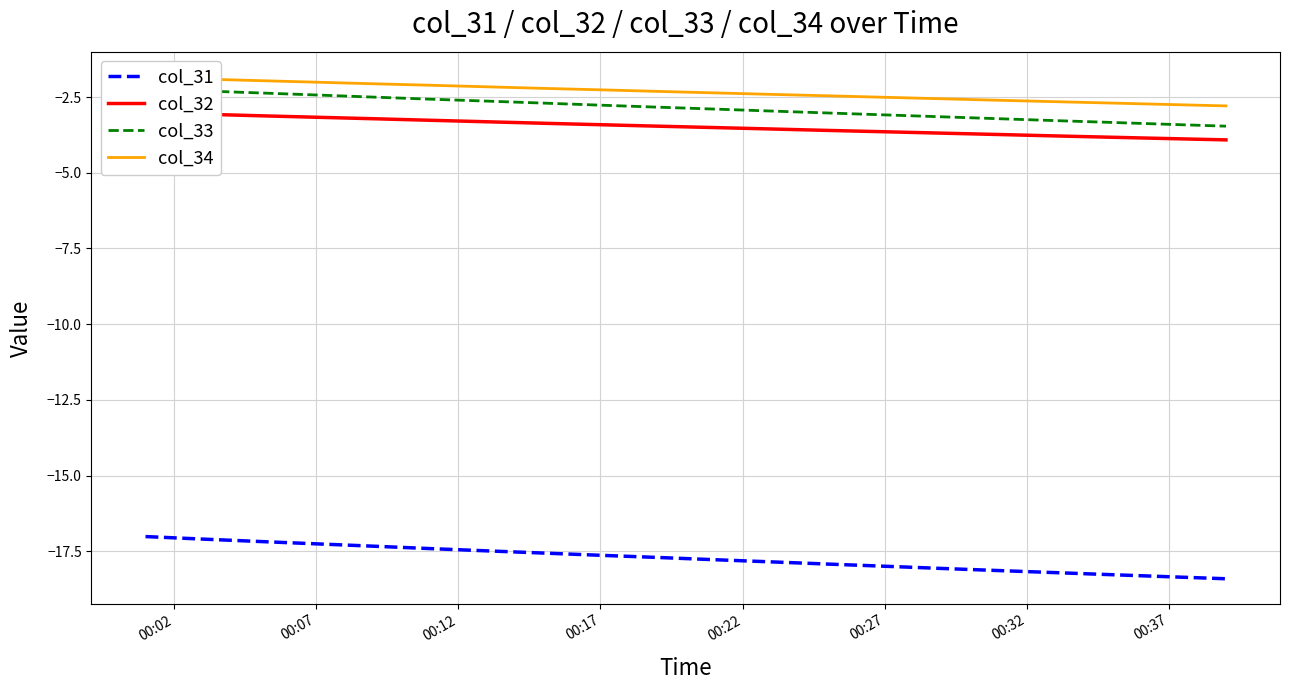

The col_31 series shows -7.5 at 00:07. True or false?

False